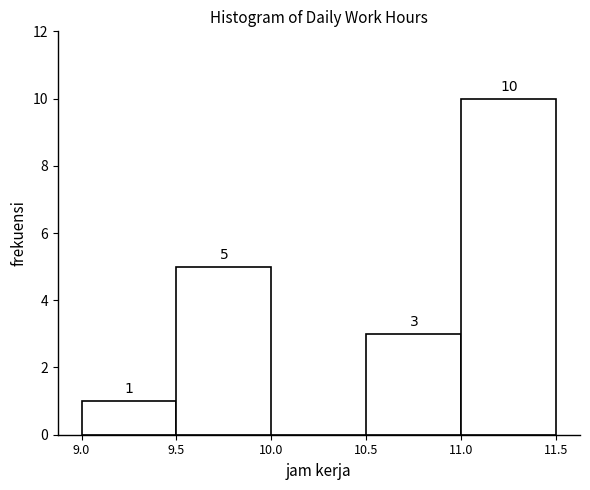

Which range on the x-axis has the tallest bar?

11.0 to 11.5